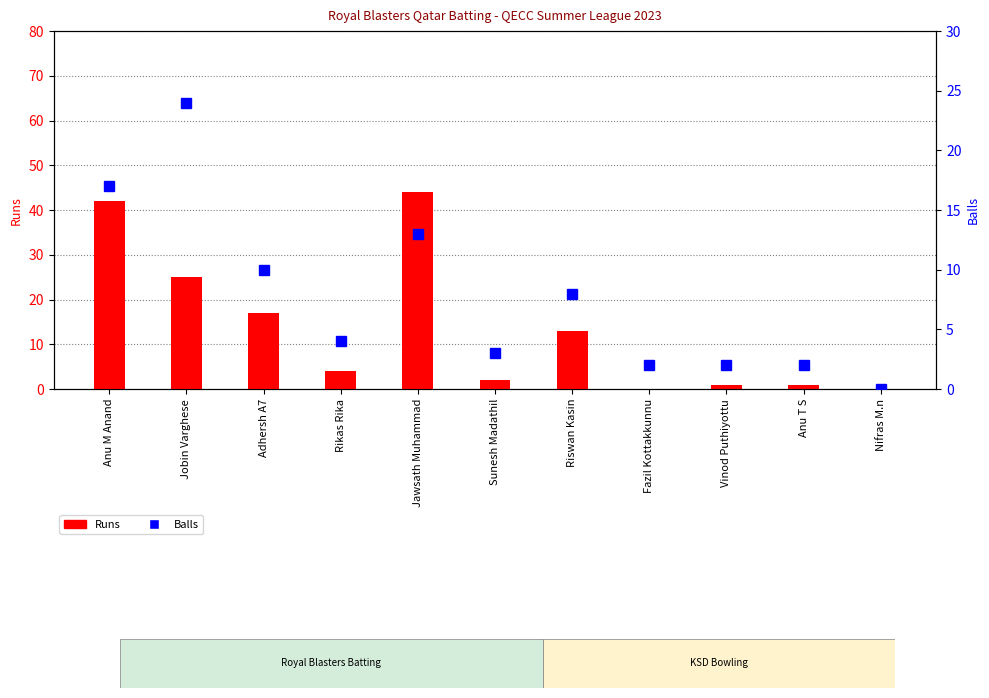

What is the sum of the Balls values at Anu M Anand and Vinod Puthiyottu?

19